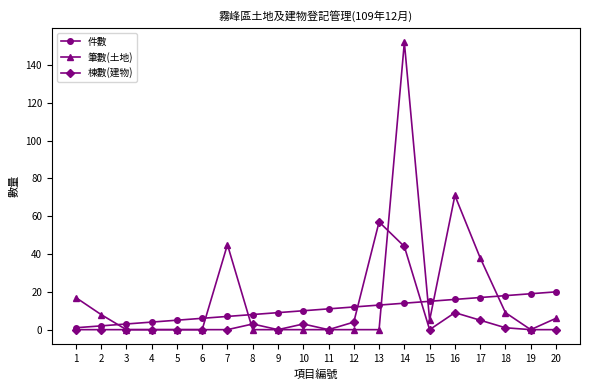

What is the maximum value shown in the chart?

152